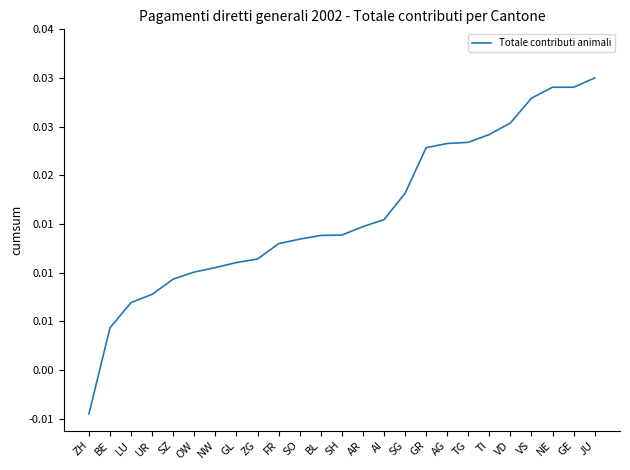

Is this an area chart (filled region under the line)?

No